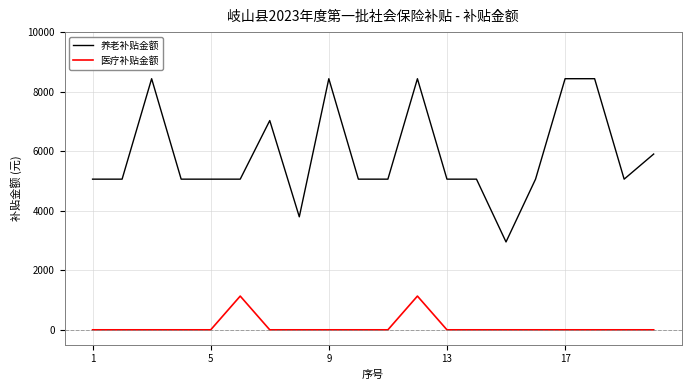

Rank the series by their average value, from lowest to highest.

医疗补贴金额, 养老补贴金额